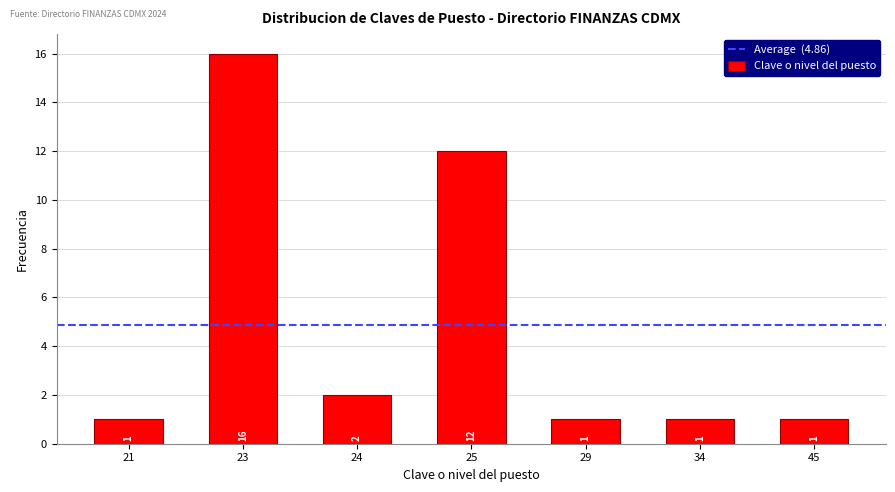

Reading right to left, extract all data points from this chart.

1	1	1	12	2	16	1